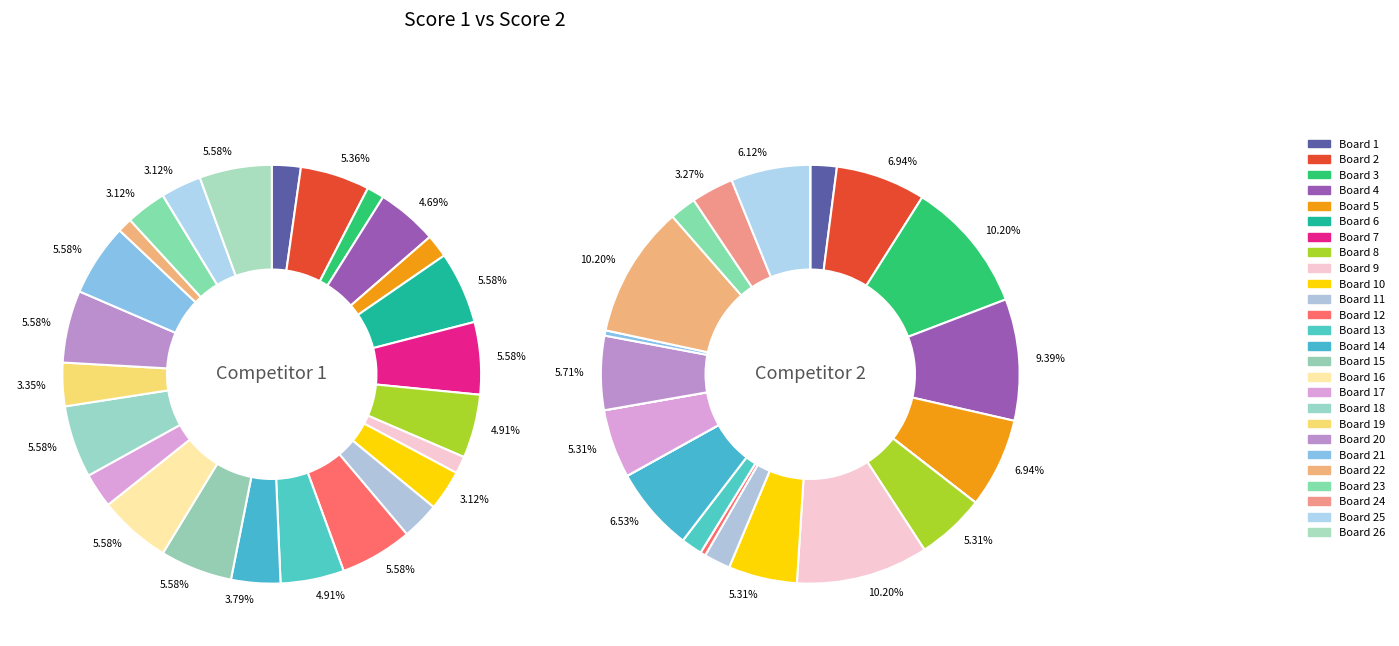

What is the smallest slice in the pie chart?

Board 24